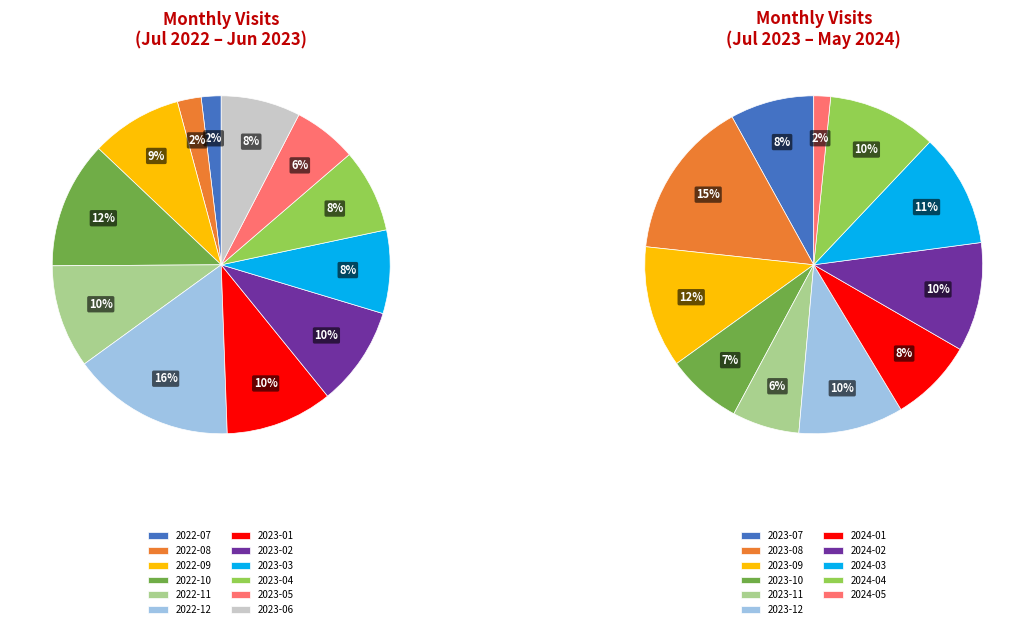

How much of the chart is everything except 2022-08?

97.7%